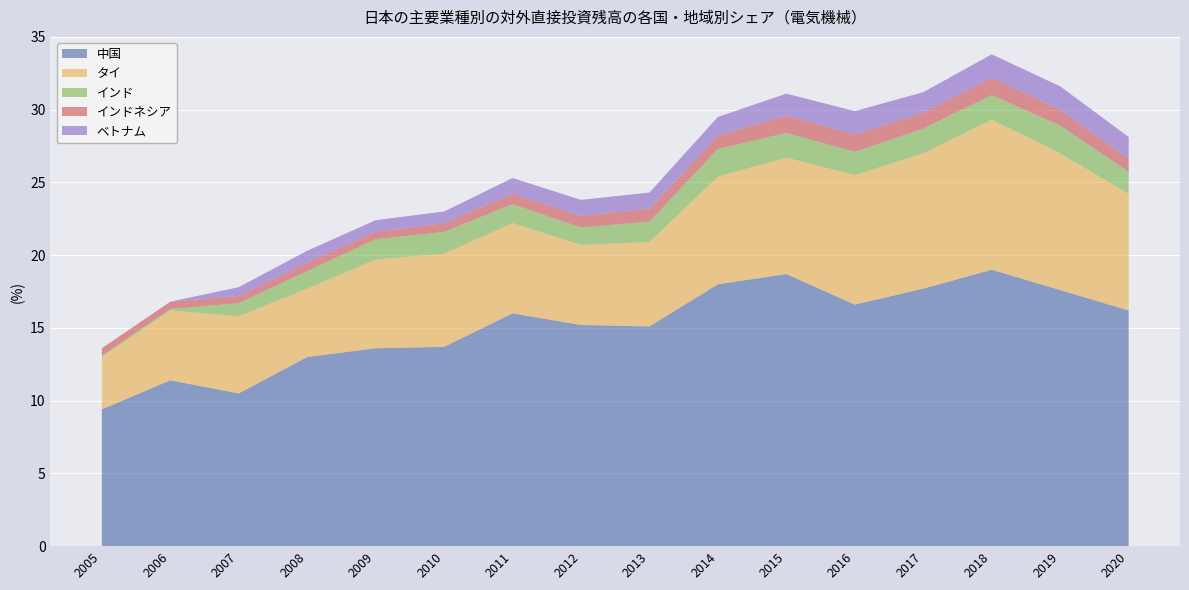

Reading left to right, list all the values displayed in this chart.

中国: 9.4	11.4	10.5	13.0	13.6	13.7	16.0	15.2	15.1	18.0	18.7	16.6	17.7	19.0	17.6	16.2
タイ: 3.6	4.8	5.3	4.7	6.1	6.4	6.2	5.5	5.8	7.4	8.0	8.9	9.3	10.3	9.4	8.0
インド: 0.1	0.1	0.9	1.2	1.4	1.5	1.3	1.2	1.4	1.9	1.7	1.6	1.7	1.7	1.9	1.5
インドネシア: 0.5	0.5	0.5	0.6	0.5	0.6	0.7	0.8	0.9	0.9	1.2	1.2	1.1	1.2	1.1	0.9
ベトナム: 0.0	0.0	0.6	0.8	0.8	0.8	1.1	1.1	1.1	1.3	1.5	1.6	1.4	1.6	1.6	1.5